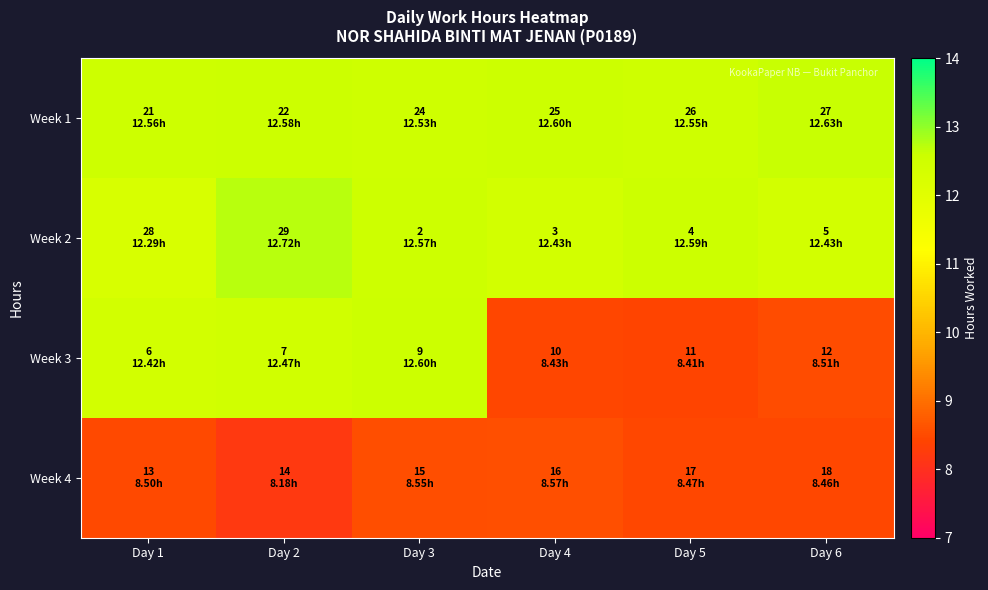

Rank the series by their maximum value, from lowest to highest.

Week 4, Week 3, Week 1, Week 2